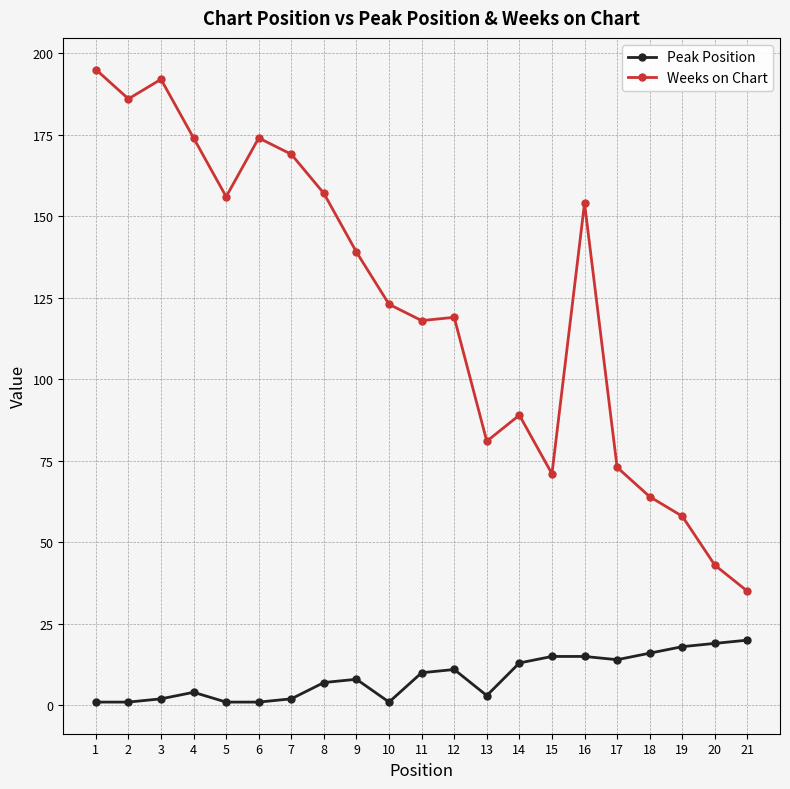

Is it true that Weeks on Chart equals 227 at 16?

False